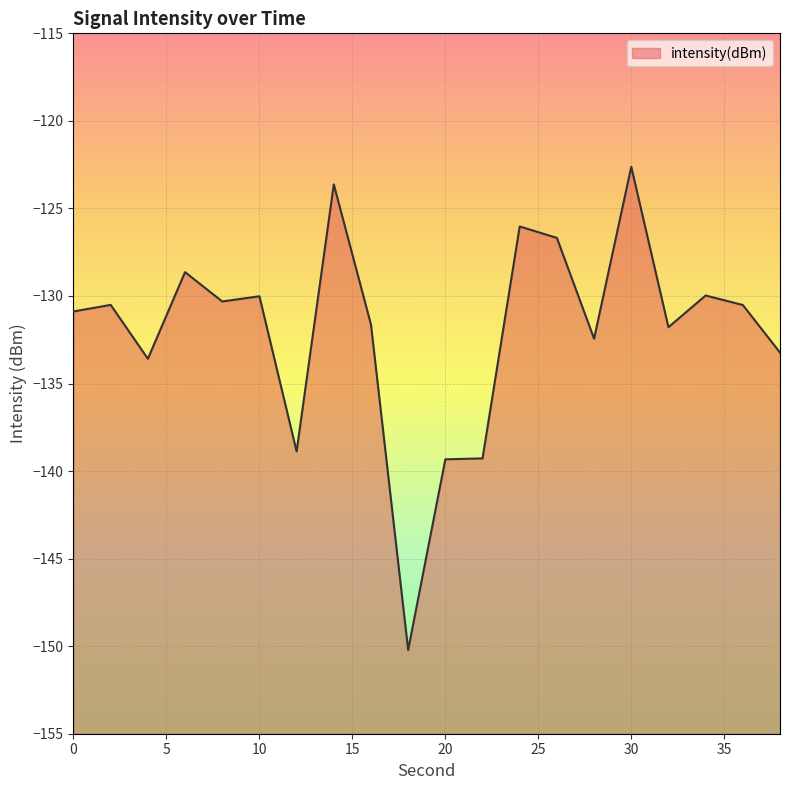

Rank the categories by value from highest to lowest.

30, 14, 24, 26, 6, 34, 10, 8, 2, 36, 0, 16, 32, 28, 38, 4, 12, 22, 20, 18